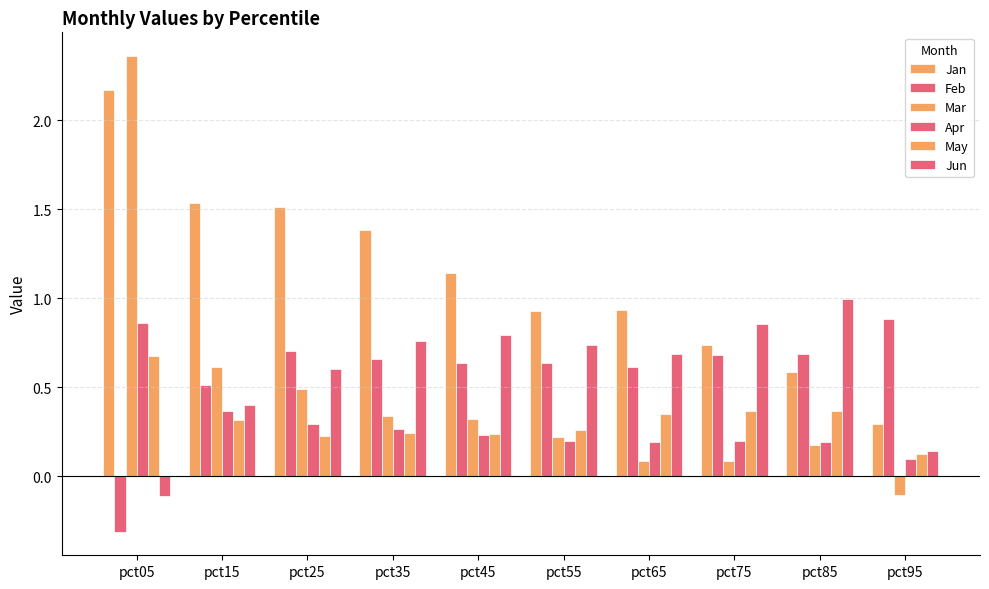

The Jun series shows 0.4 at pct15. True or false?

True